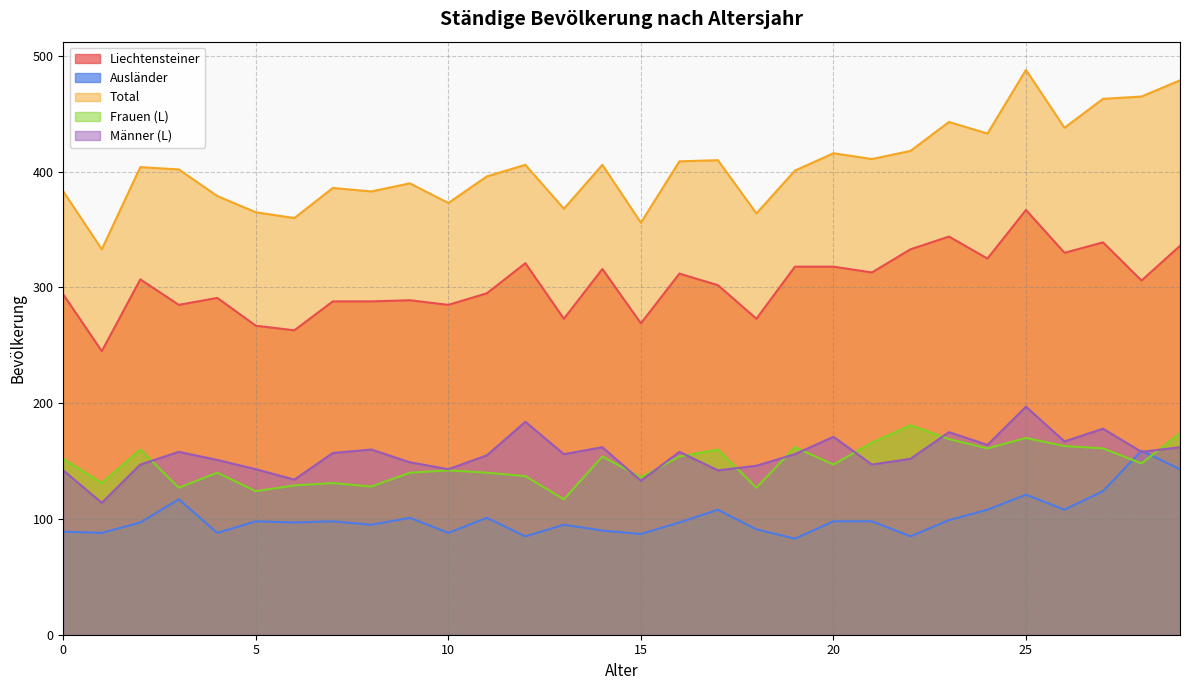

What is the difference between the maximum and minimum values in the Ausländer series?

76